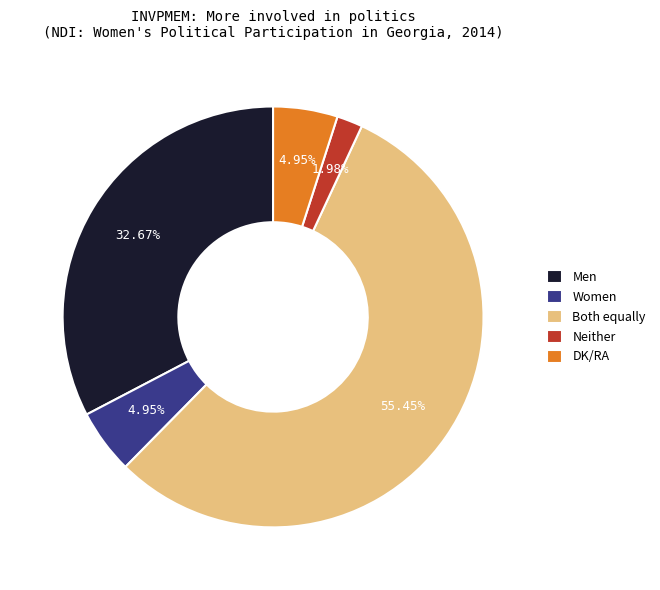

Combined, do Both equally and DK/RA account for over 50%?

Yes